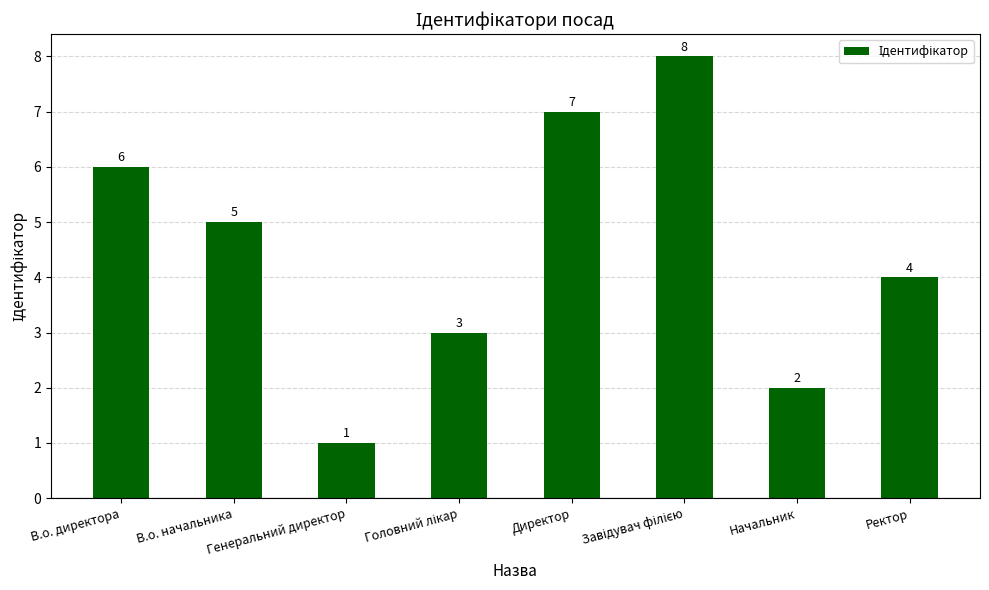

What is the value of the 6th bar from the left?

8